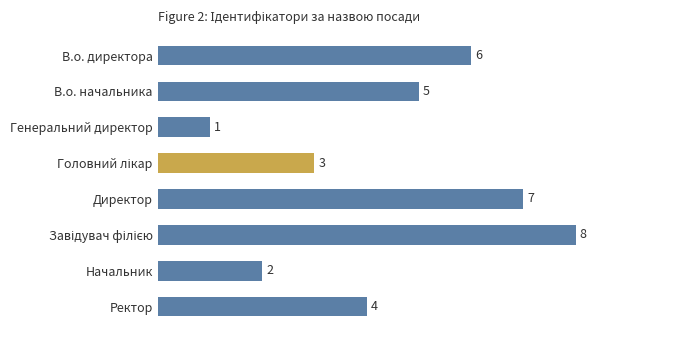

Is it true that the value at В.о. директора is 6?

True